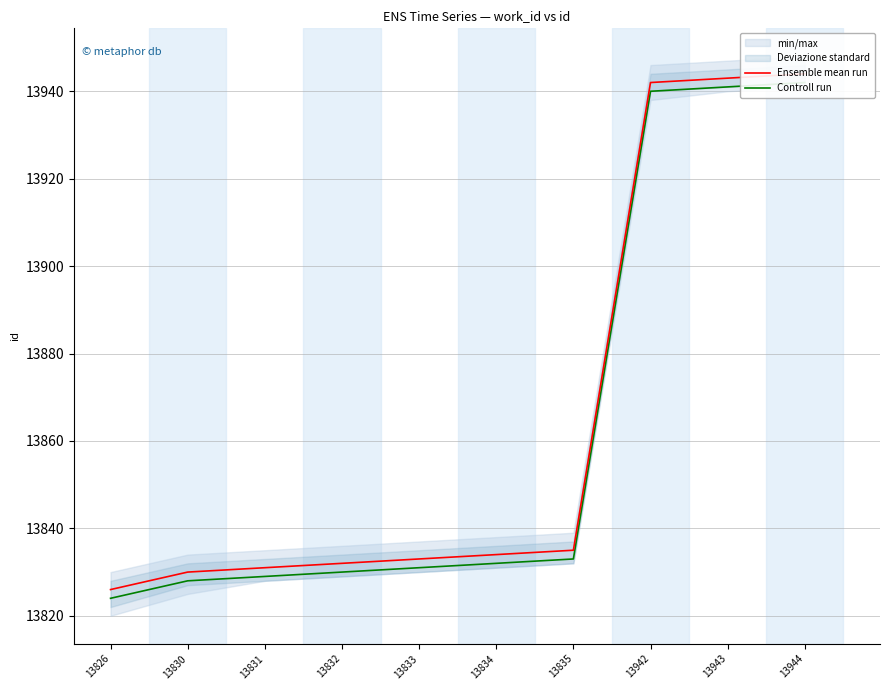

Reading right to left, extract all data points from this chart.

Ensemble mean run: 13944=13944	13943=13943	13942=13942	13835=13835	13834=13834	13833=13833	13832=13832	13831=13831	13830=13830	13826=13826
Controll run: 13944=13942	13943=13941	13942=13940	13835=13833	13834=13832	13833=13831	13832=13830	13831=13829	13830=13828	13826=13824